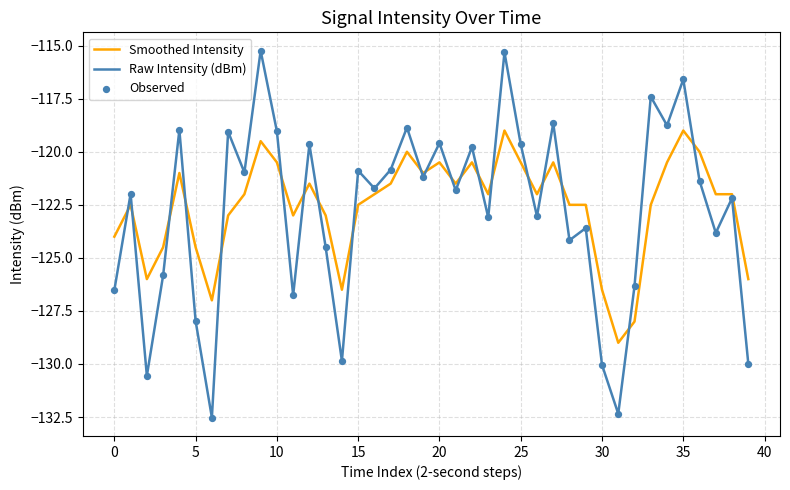

What is the lowest value of the Smoothed Intensity series?

-129.0